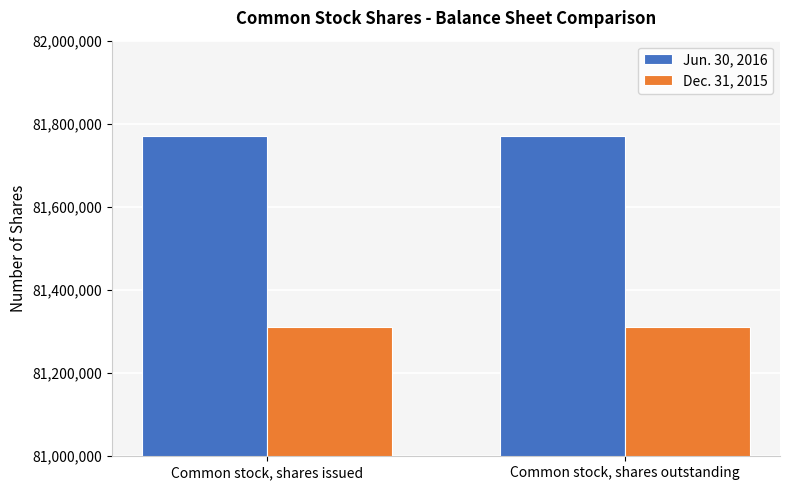

What is the difference between the highest and lowest values at Common stock, shares issued?

458750